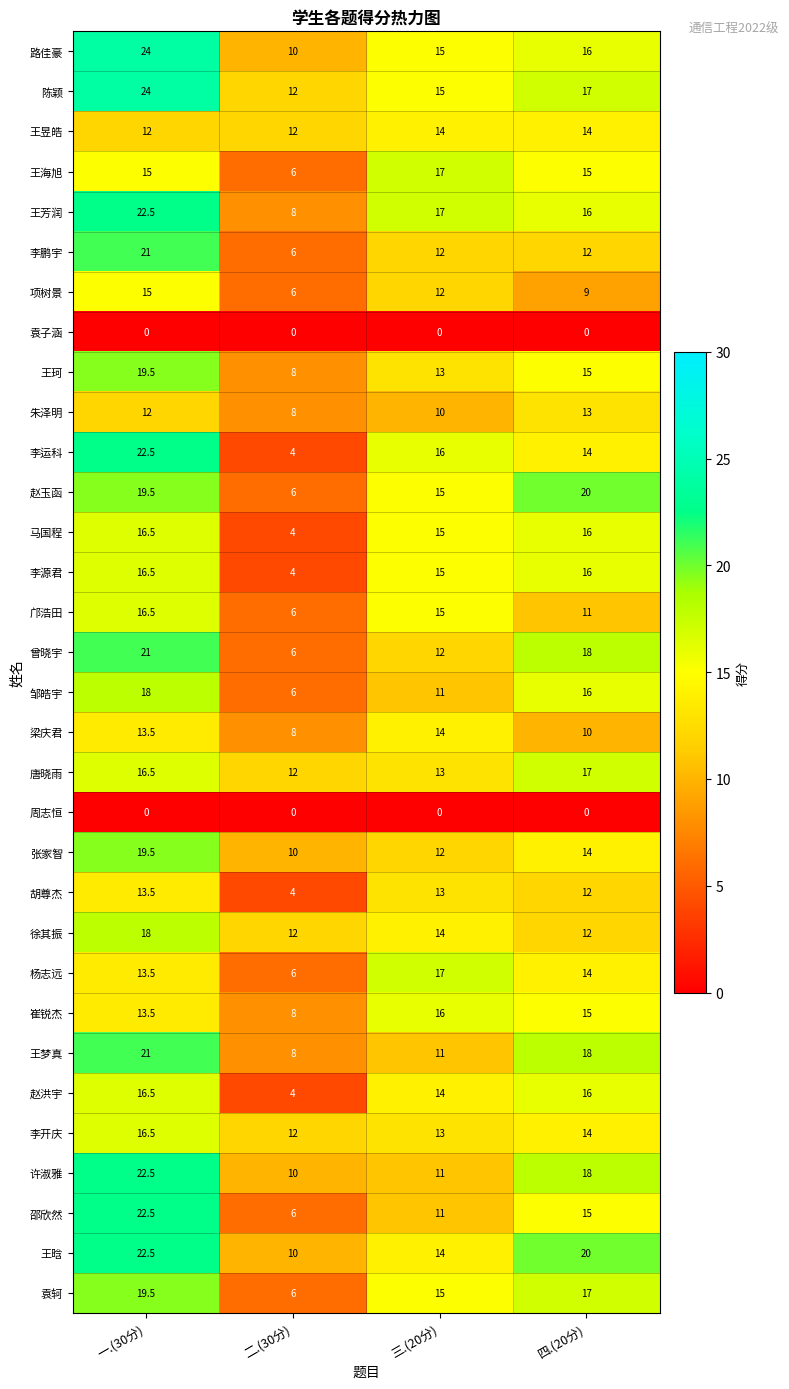

Is the value of 王海旭 at 三.(20分) greater than the value of 徐其振 at 四.(20分)?

Yes